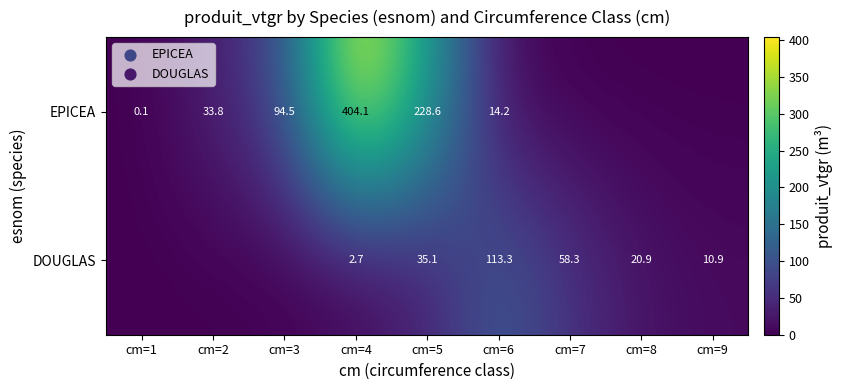

How many distinct data groups are displayed?

2